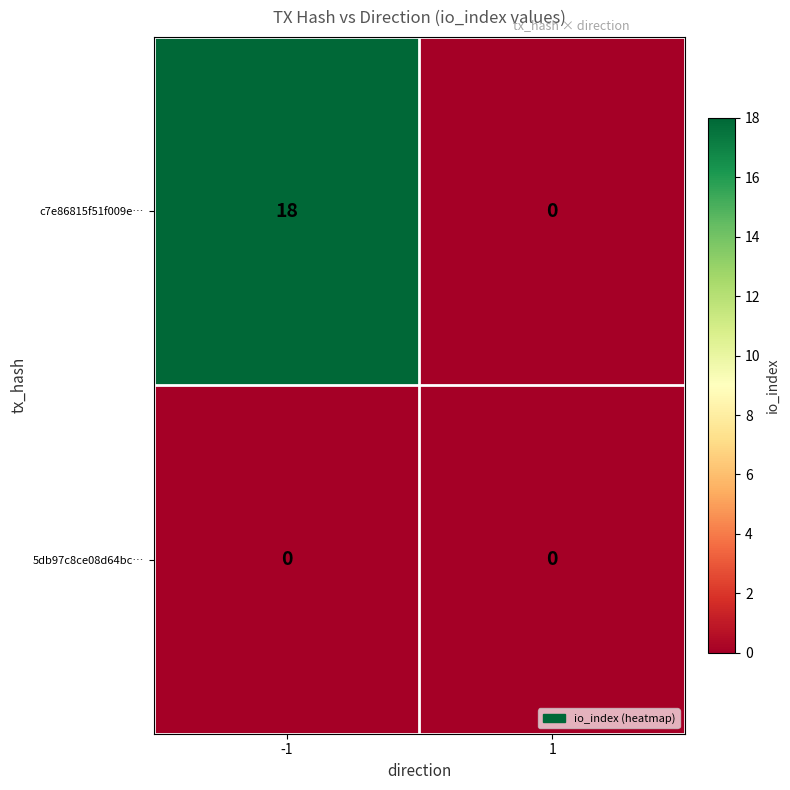

Which series has the largest range (max minus min)?

c7e86815f51f009e…